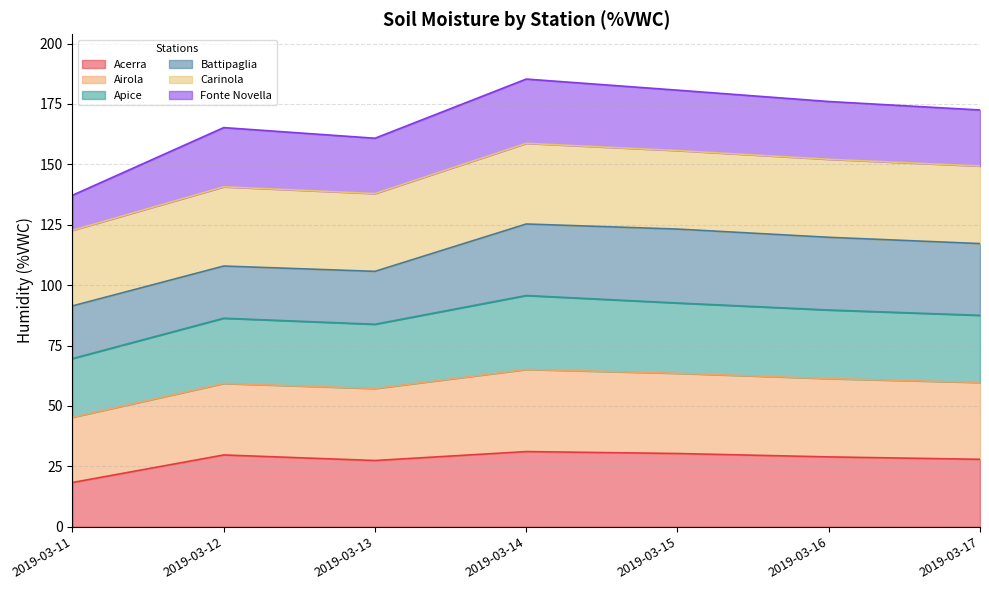

True or false: Airola and Acerra cross at least once.

False